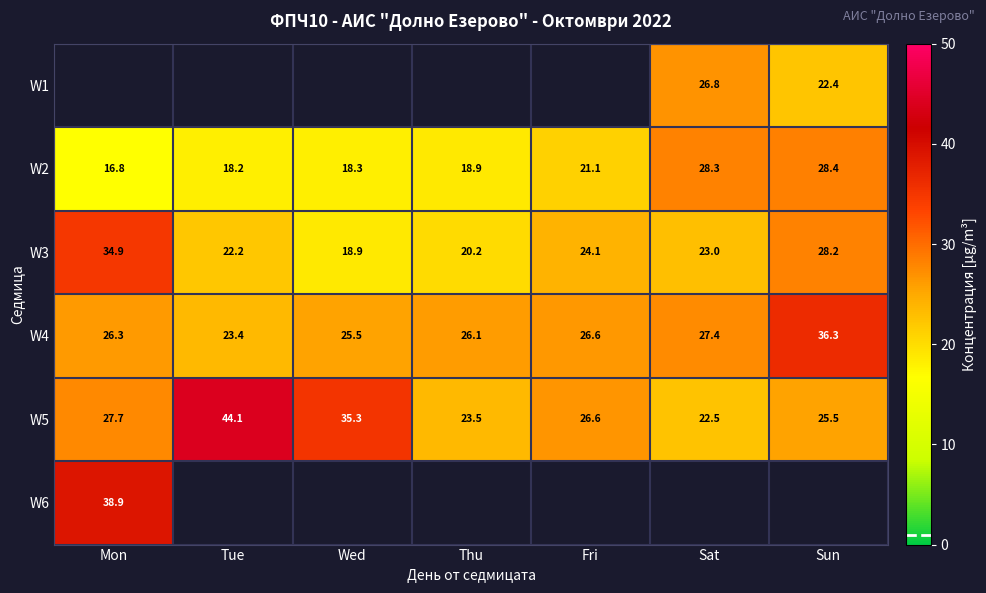

The value of W2 at Wed is 18.3. True or false?

True